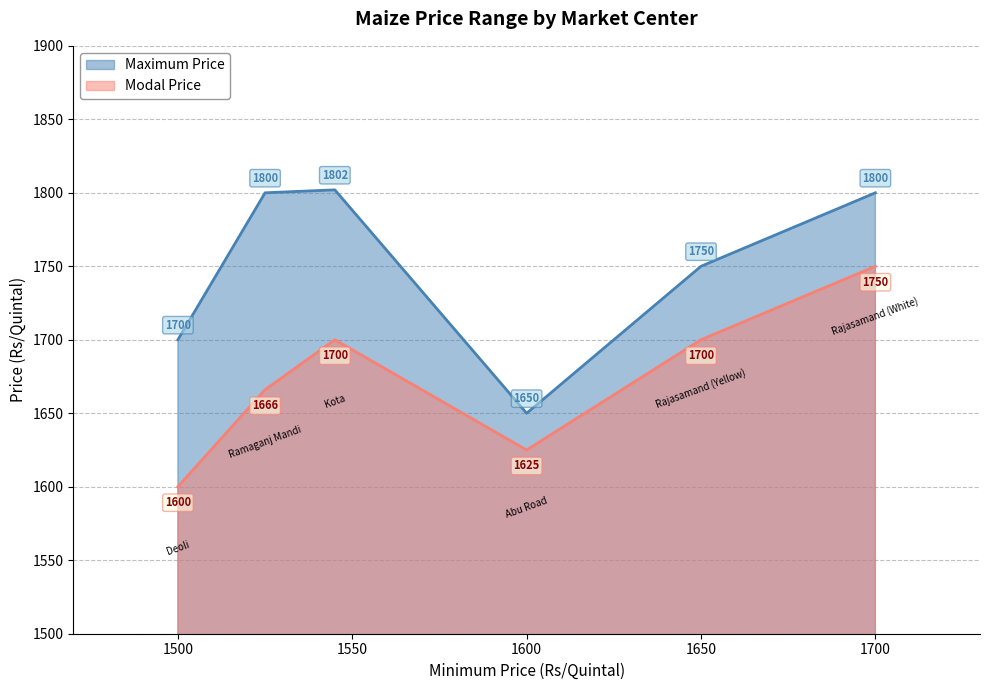

At how many categories does at least one series exceed 1685?

5